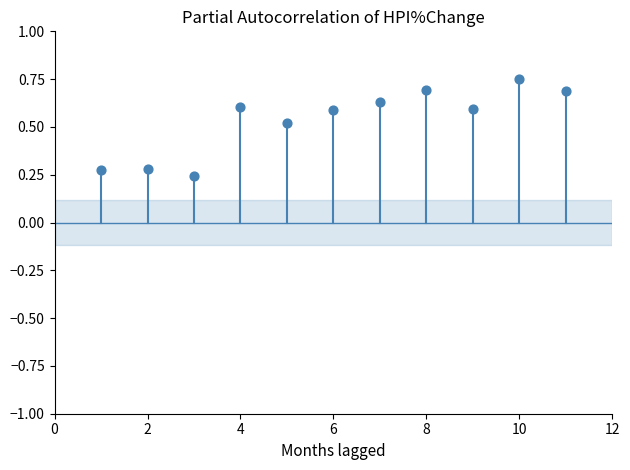

What is the change in value from 0 to 2?

+0.3